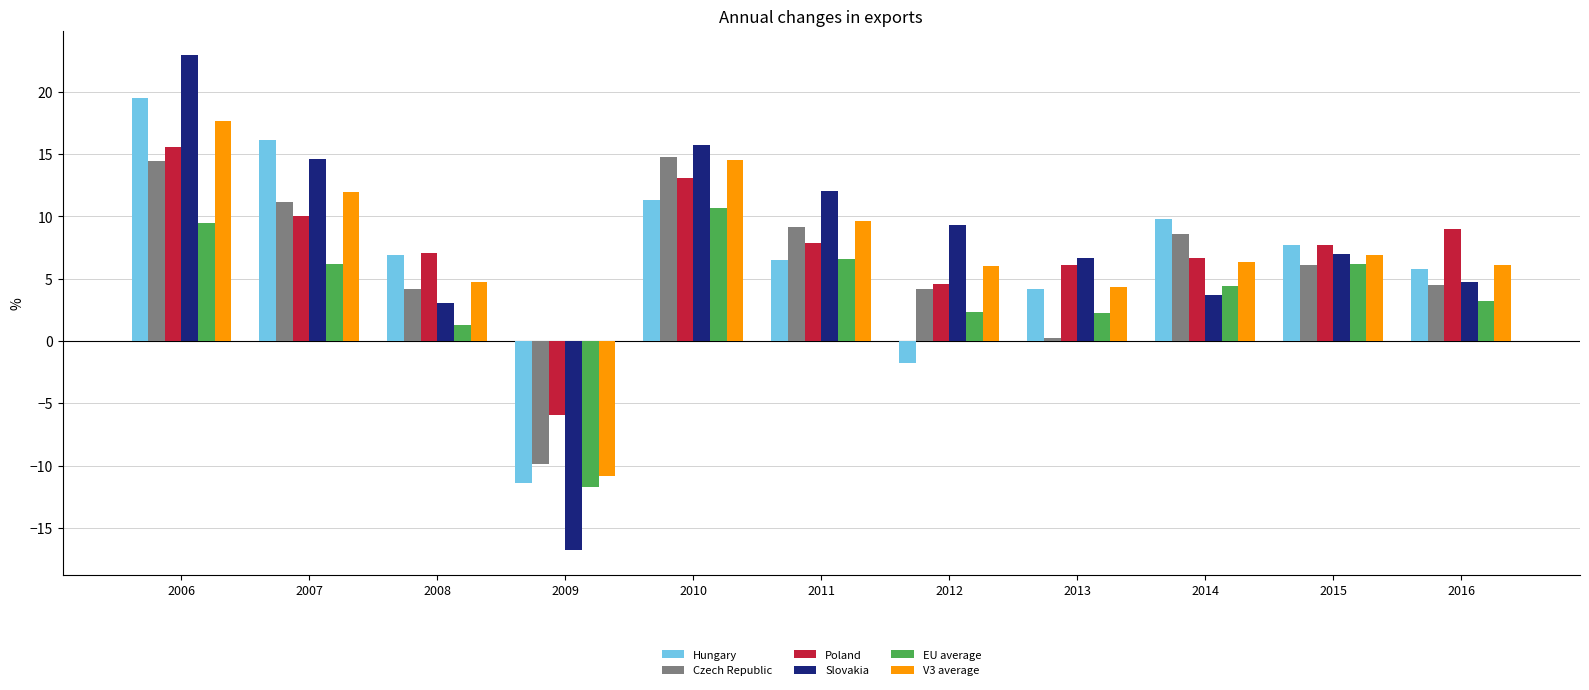

What is the difference between the highest and lowest values at 2011?

5.5